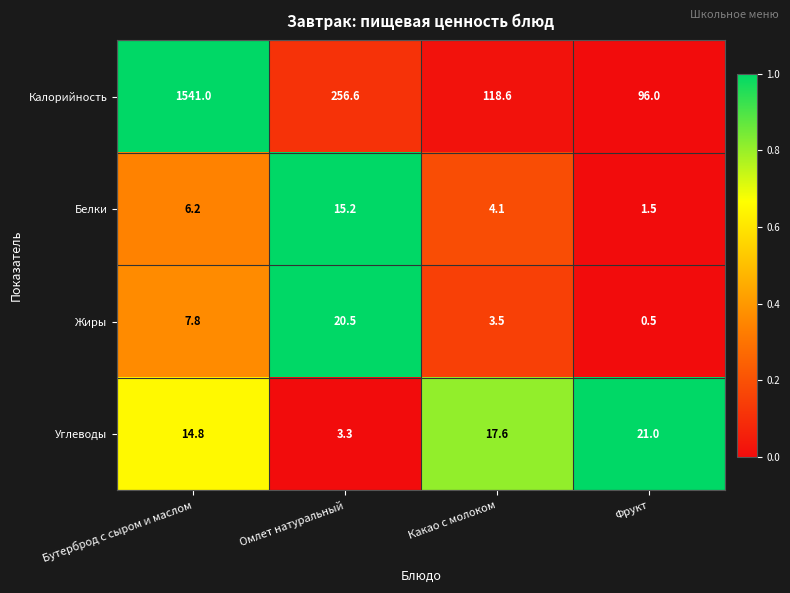

At which category is the sum across all series the highest?

Бутерброд с сыром и маслом